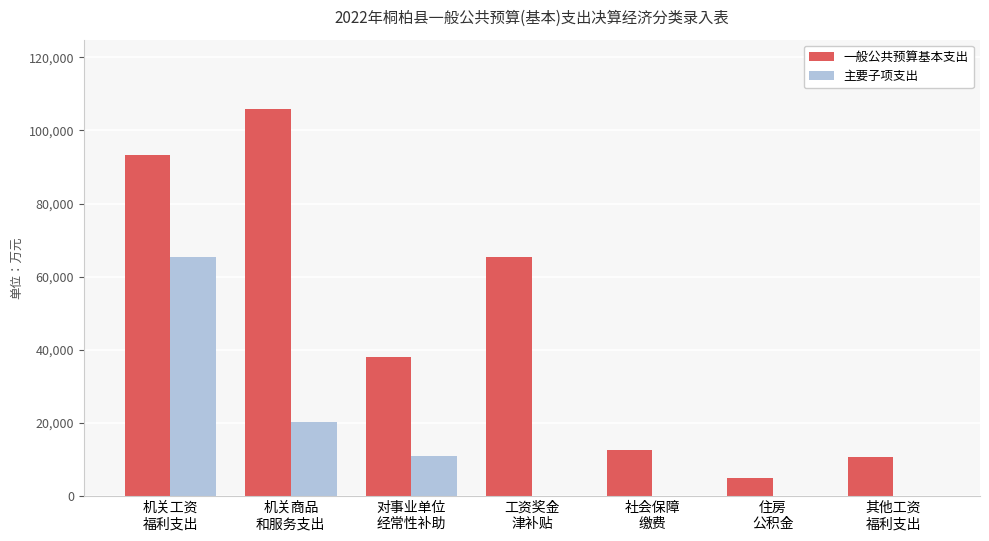

The value of 主要子项支出 at 机关商品
和服务支出 is 20132. True or false?

True